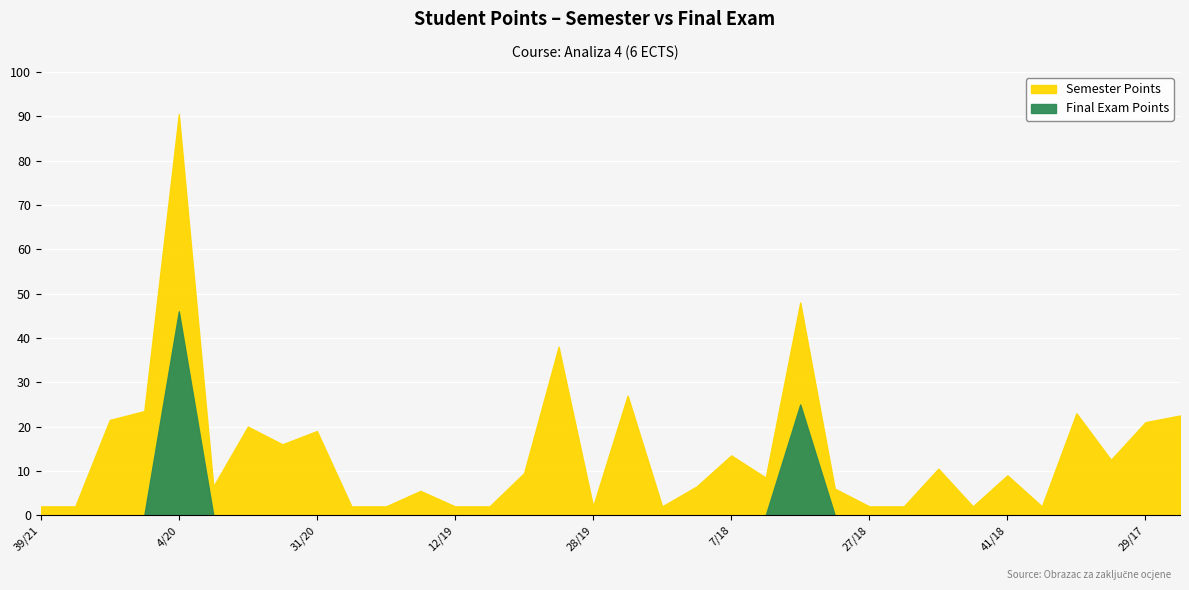

What is the approximate value of Semester Points at 29/17?

21.0